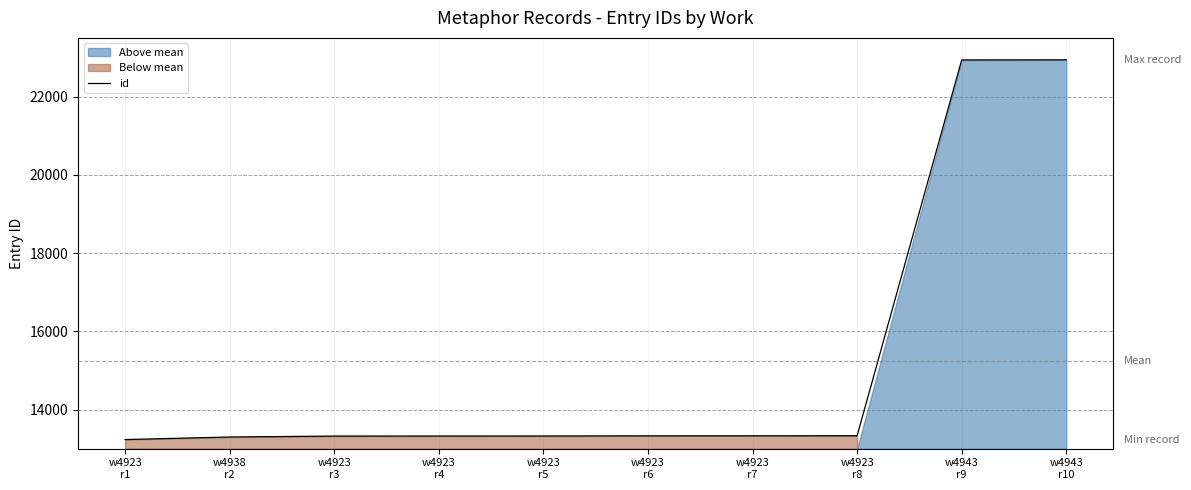

Rank the categories by value from lowest to highest.

w4923
r1, w4938
r2, w4923
r3, w4923
r4, w4923
r5, w4923
r6, w4923
r7, w4923
r8, w4943
r9, w4943
r10